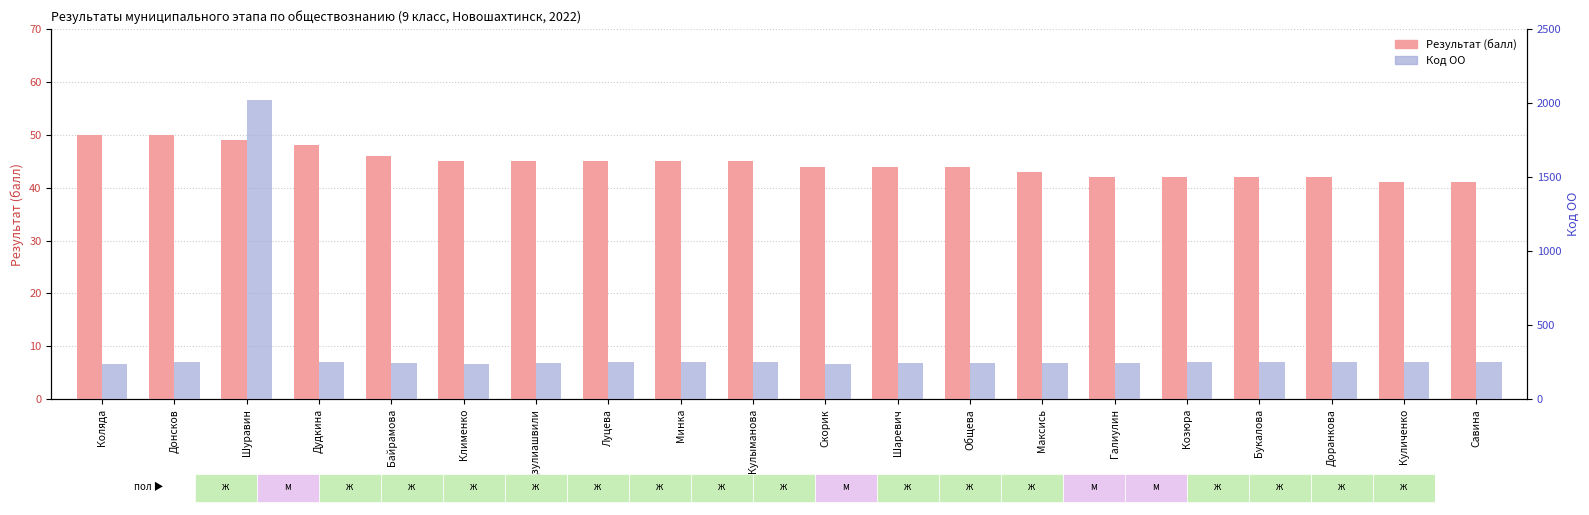

What is the value of the Результат (балл) bar at the 13th from the left?

44